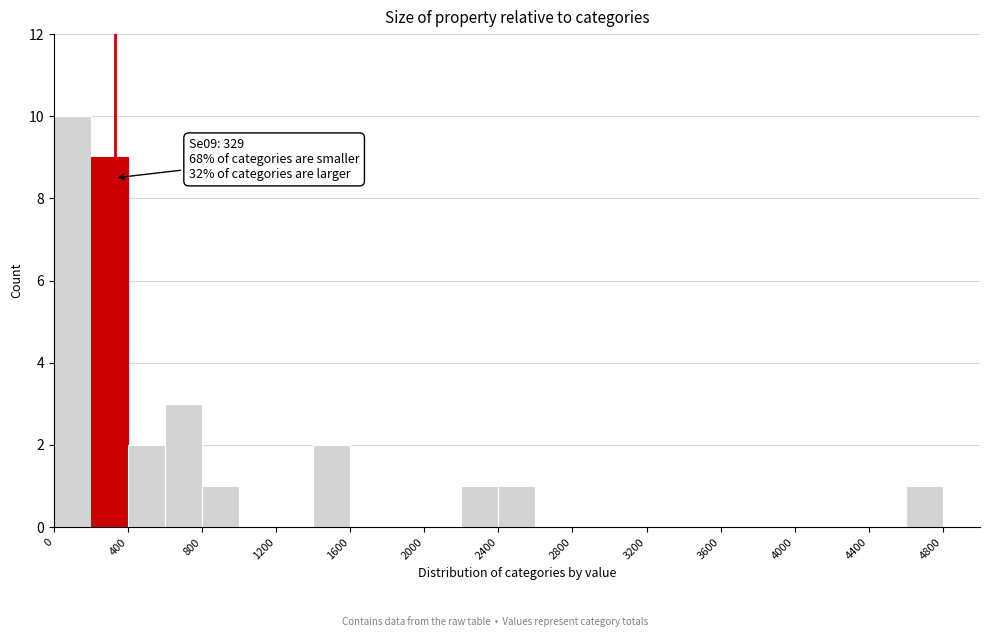

Which range on the x-axis has the tallest bar?

0 to 200